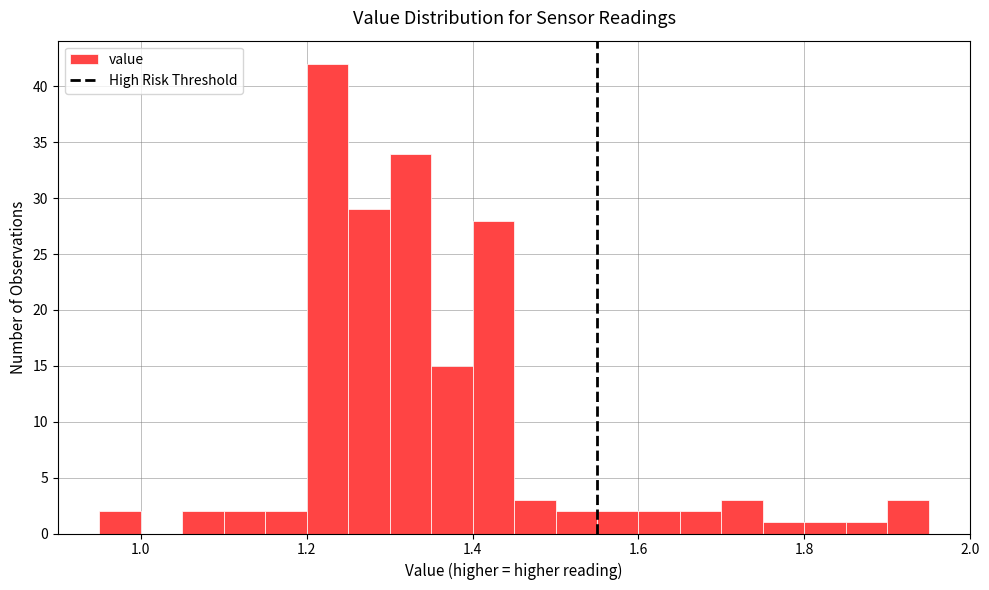

Around what value on the x-axis is the tallest bar? Give the approximate position of its centre, as read against the axis.

1.22